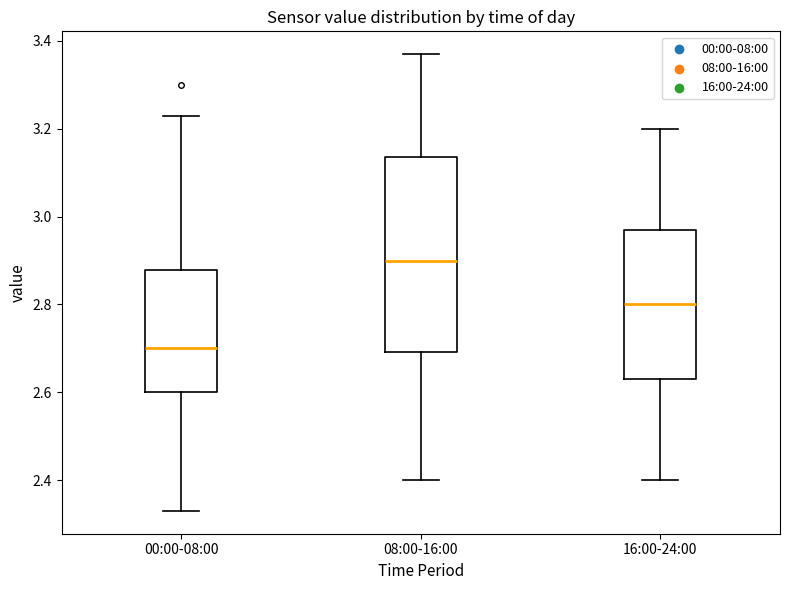

Comparing the boxes themselves (not the whiskers), which one is the tallest?

08:00-16:00